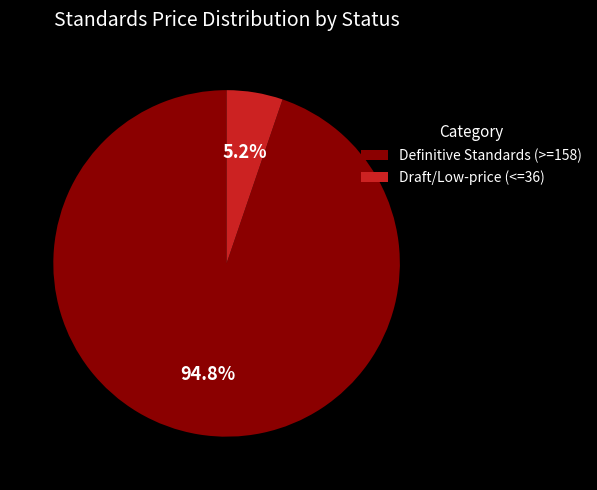

Rank the categories by value from highest to lowest.

Definitive Standards (>=158), Draft/Low-price (<=36)